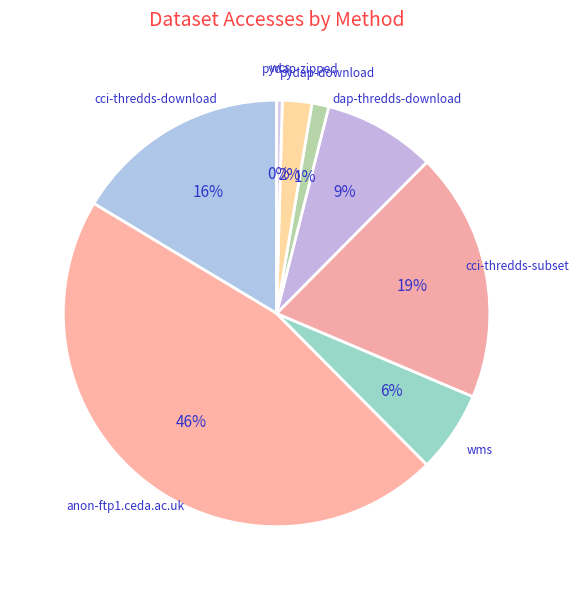

Is there a majority slice in this chart?

No